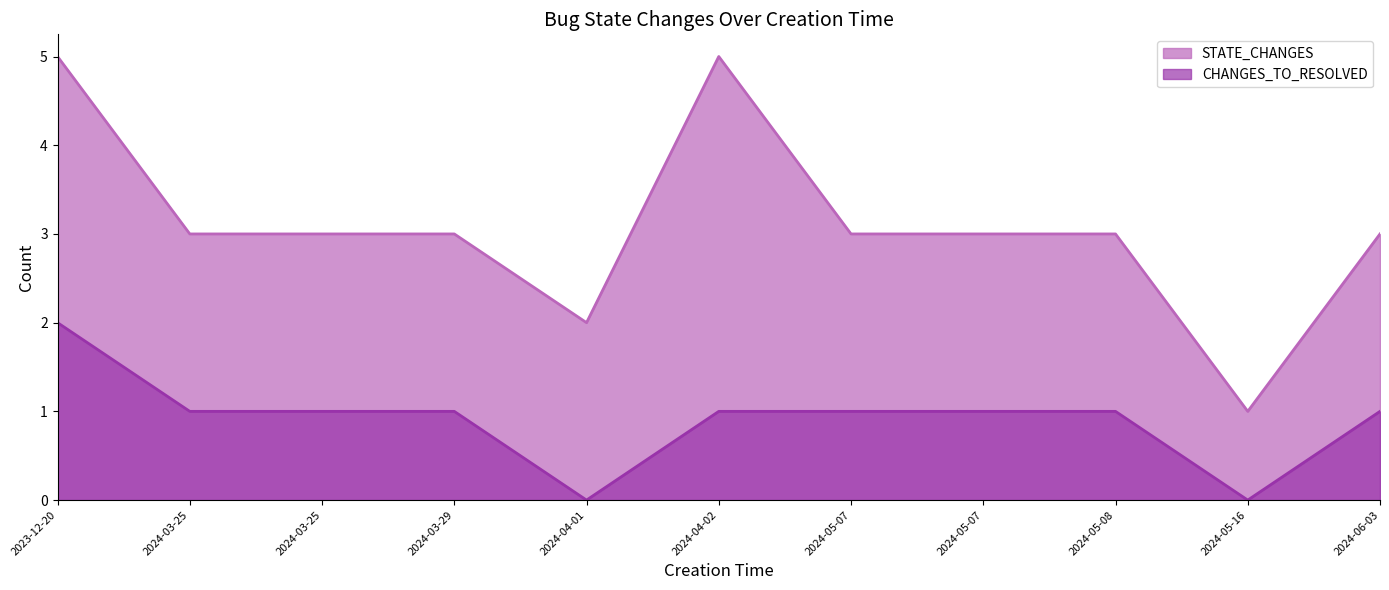

At how many categories does at least one series exceed 3?

2